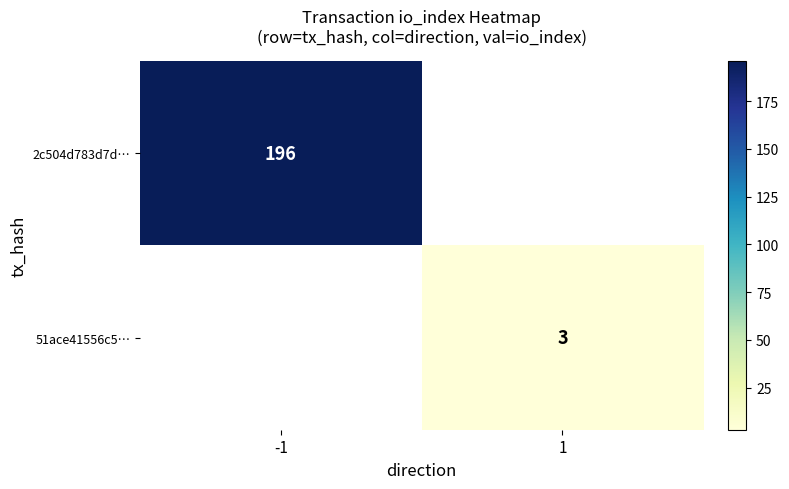

Is it true that 2c504d783d7d… equals 196 at -1?

True